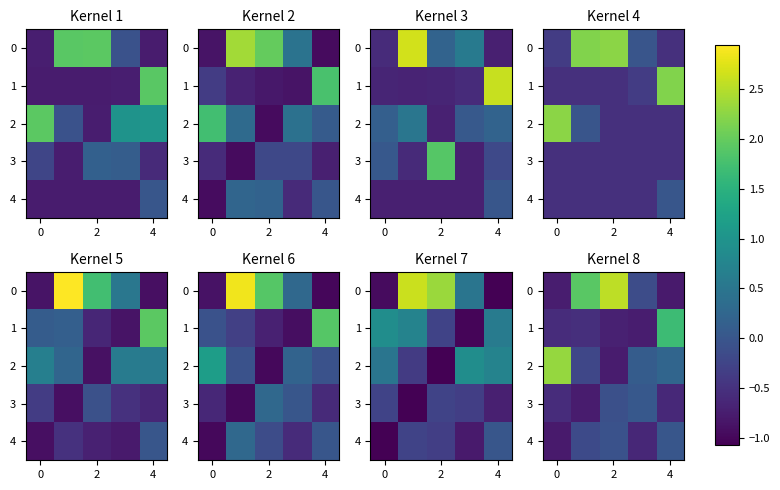

What is the average value of the row_1 series?

-0.2